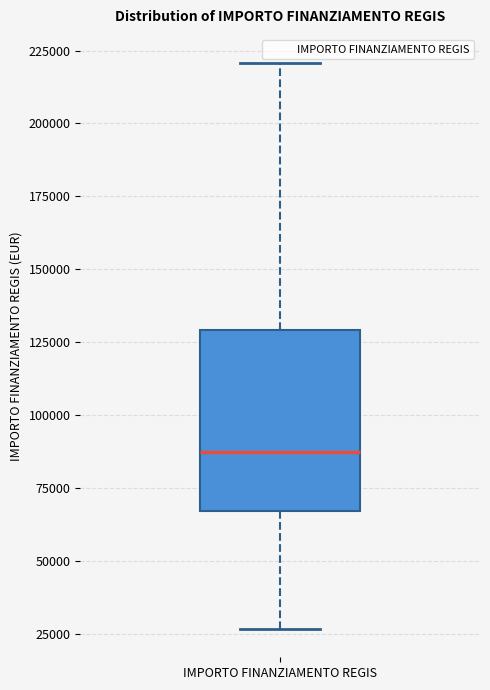

Transcribe this box plot: give where the median line is, the range the box spans, and where the two whiskers end, as read against the y-axis. The values are not printed on the chart, so give them approximately, as read against the axis.

median 85000, box 65000 to 130000, whiskers 25000 to 220000